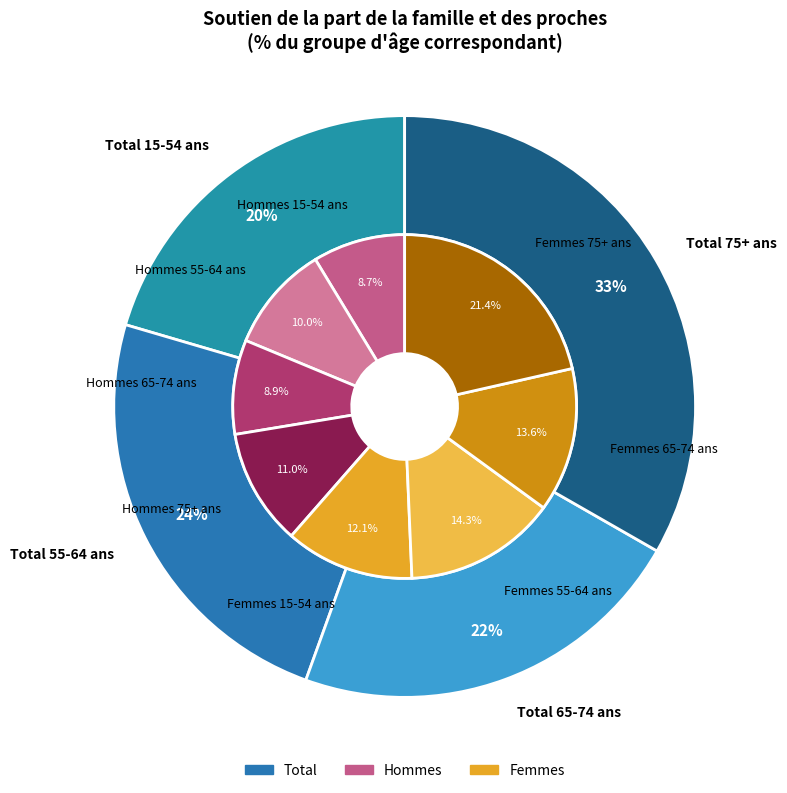

Count the number of slices in the pie.

12